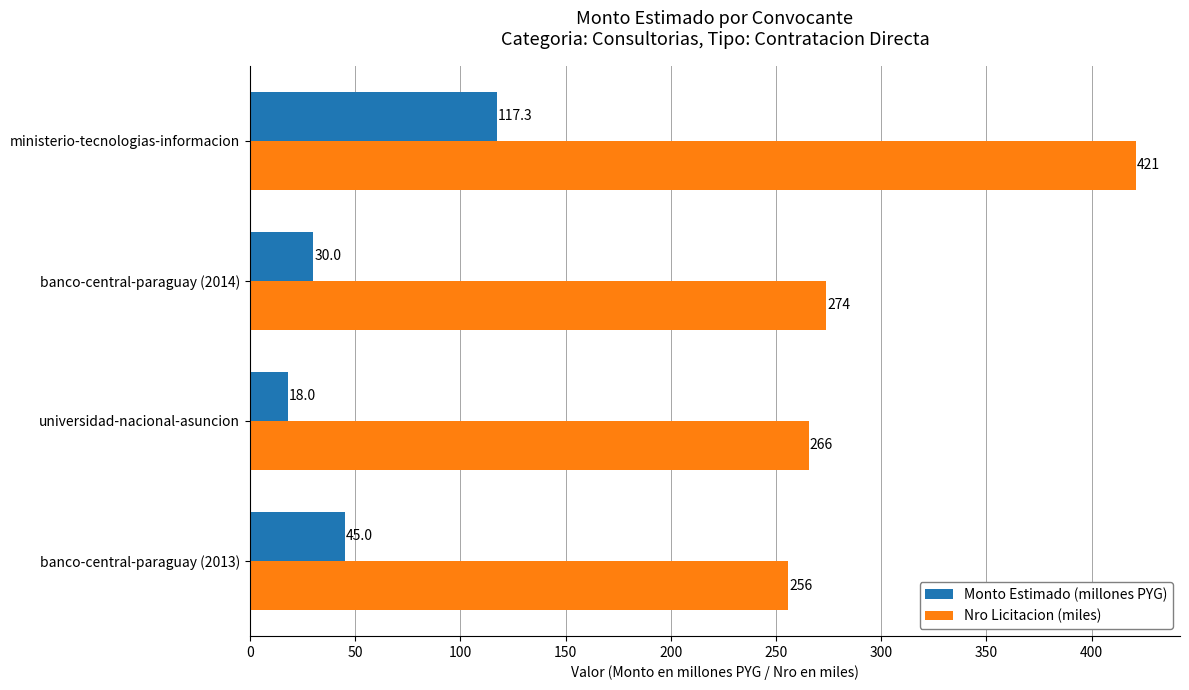

Is the value of Monto Estimado (millones PYG) at universidad-nacional-asuncion greater than the value of Nro Licitacion (miles) at banco-central-paraguay (2014)?

No